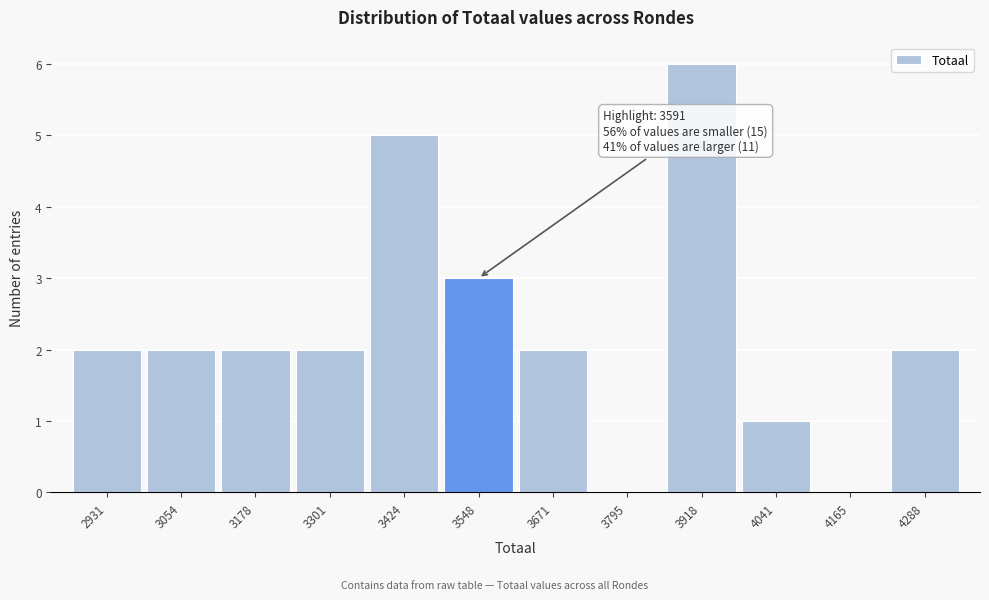

Which range on the x-axis has the tallest bar?

3860 to 3980